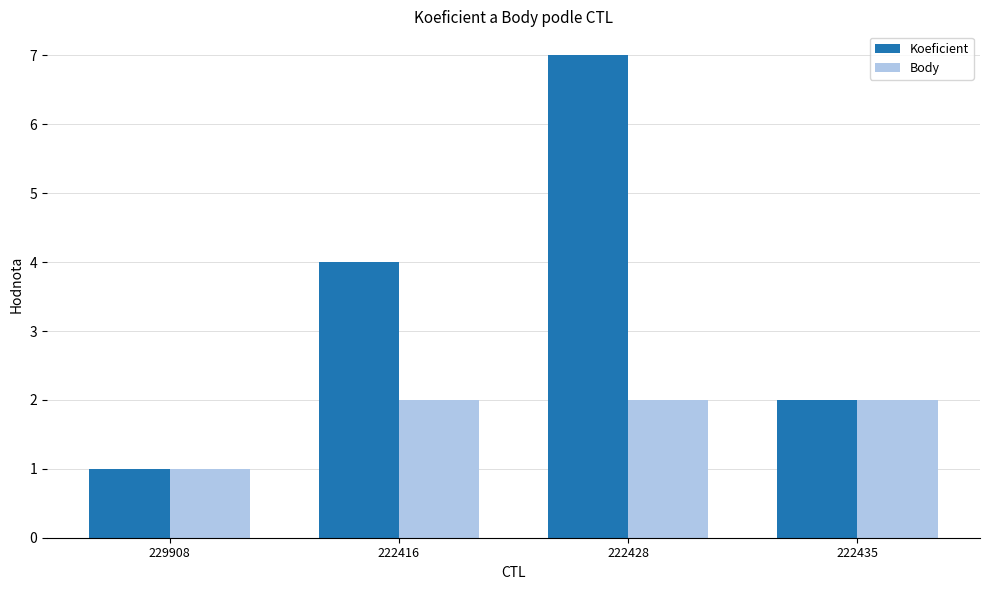

What is the maximum value shown in the chart?

7